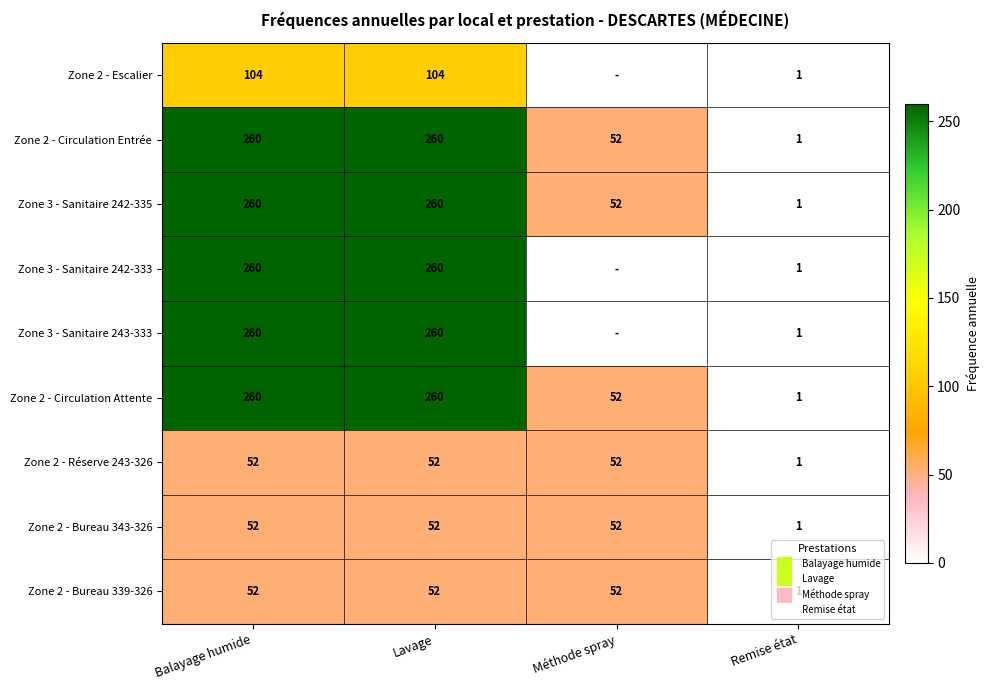

What is the lowest value of the Zone 2 - Circulation Entrée series?

1.0